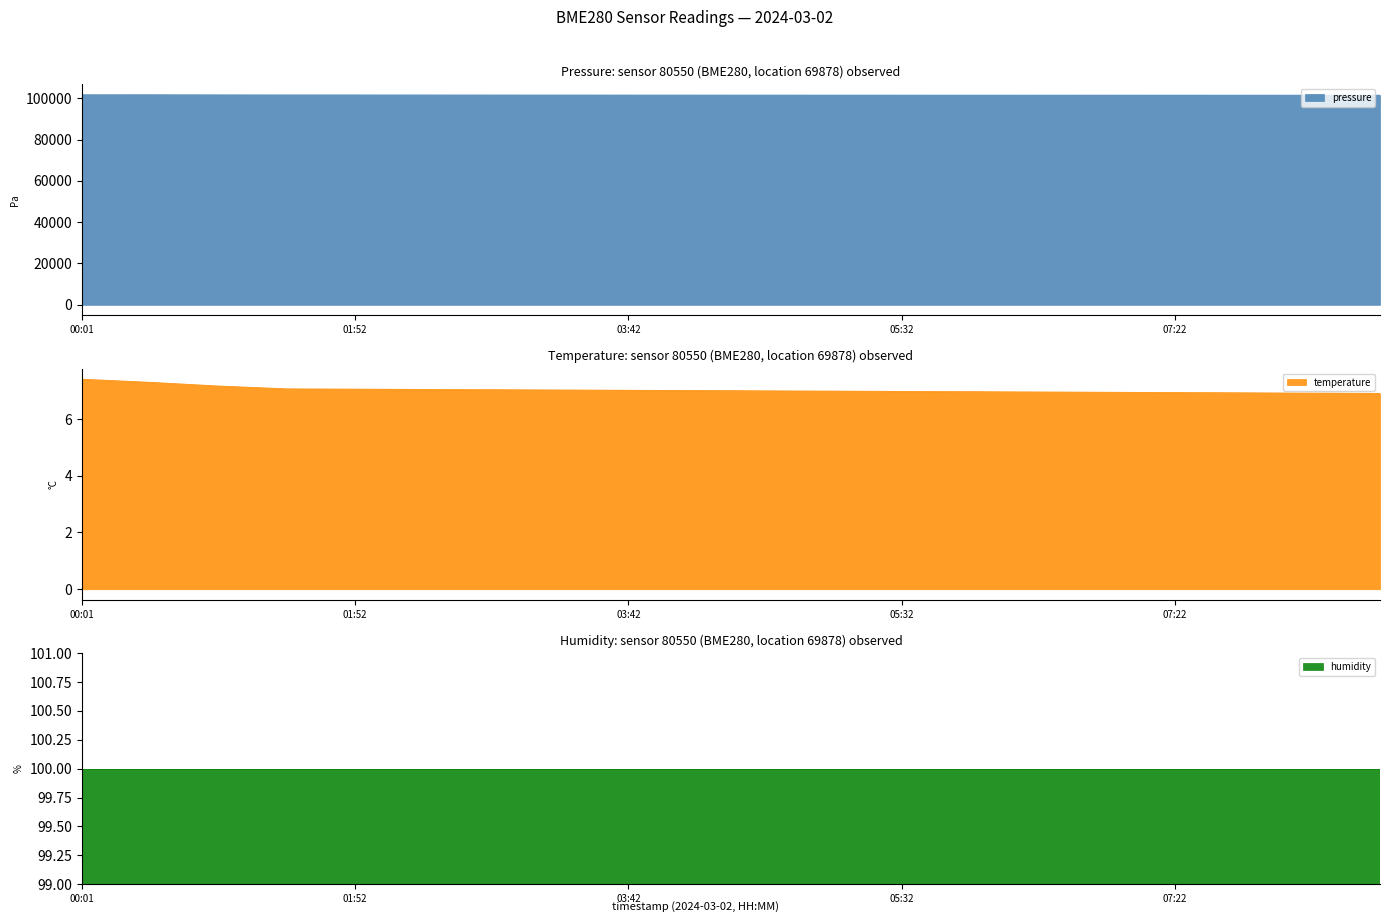

What value does the temperature series have at 00:57?

7.2